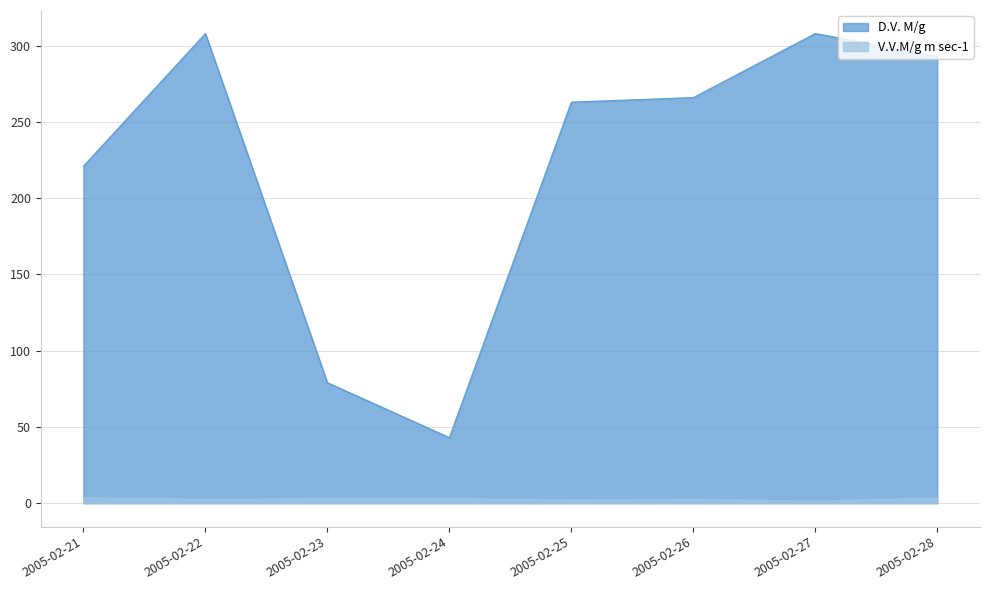

List the labels in order of D.V. M/g value, smallest first.

2005-02-24, 2005-02-23, 2005-02-21, 2005-02-25, 2005-02-26, 2005-02-28, 2005-02-22, 2005-02-27